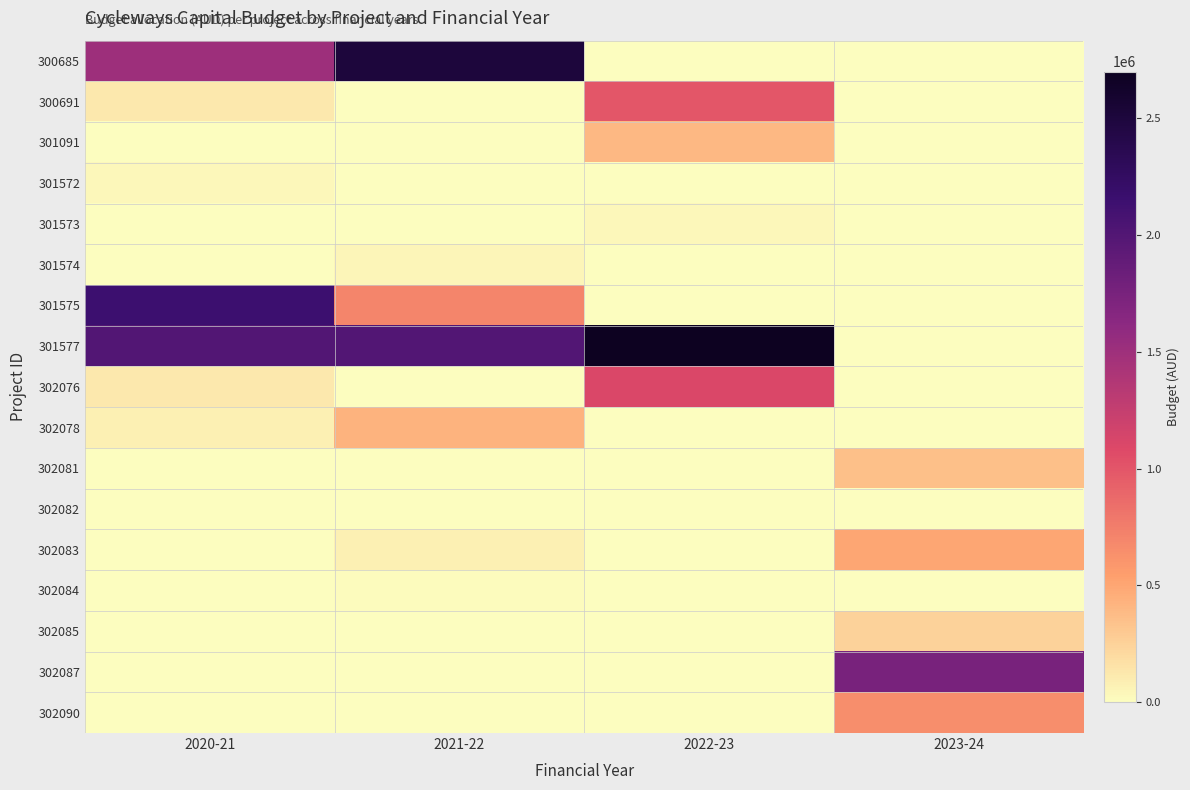

Reading left to right, list all the values displayed in this chart.

300685: 2020-21=1500000	2021-22=2500000	2022-23=0	2023-24=0
300691: 2020-21=120000	2021-22=0	2022-23=1000000	2023-24=0
301091: 2020-21=0	2021-22=0	2022-23=400000	2023-24=0
301572: 2020-21=40000	2021-22=0	2022-23=0	2023-24=0
301573: 2020-21=0	2021-22=0	2022-23=40000	2023-24=0
301574: 2020-21=0	2021-22=45000	2022-23=0	2023-24=0
301575: 2020-21=2150000	2021-22=700000	2022-23=0	2023-24=0
301577: 2020-21=2000000	2021-22=2000000	2022-23=2700000	2023-24=0
302076: 2020-21=120000	2021-22=0	2022-23=1100000	2023-24=0
302078: 2020-21=75000	2021-22=425000	2022-23=0	2023-24=0
302081: 2020-21=0	2021-22=0	2022-23=0	2023-24=350000
302082: 2020-21=0	2021-22=10000	2022-23=0	2023-24=0
302083: 2020-21=0	2021-22=80000	2022-23=0	2023-24=500000
302084: 2020-21=0	2021-22=11000	2022-23=0	2023-24=0
302085: 2020-21=0	2021-22=0	2022-23=0	2023-24=250000
302087: 2020-21=0	2021-22=0	2022-23=0	2023-24=1750000
302090: 2020-21=0	2021-22=0	2022-23=0	2023-24=650000